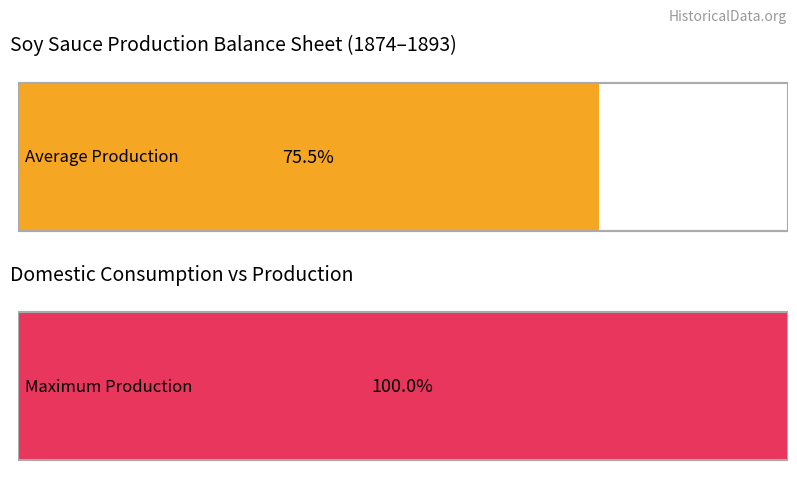

Are the bars horizontal?

Yes